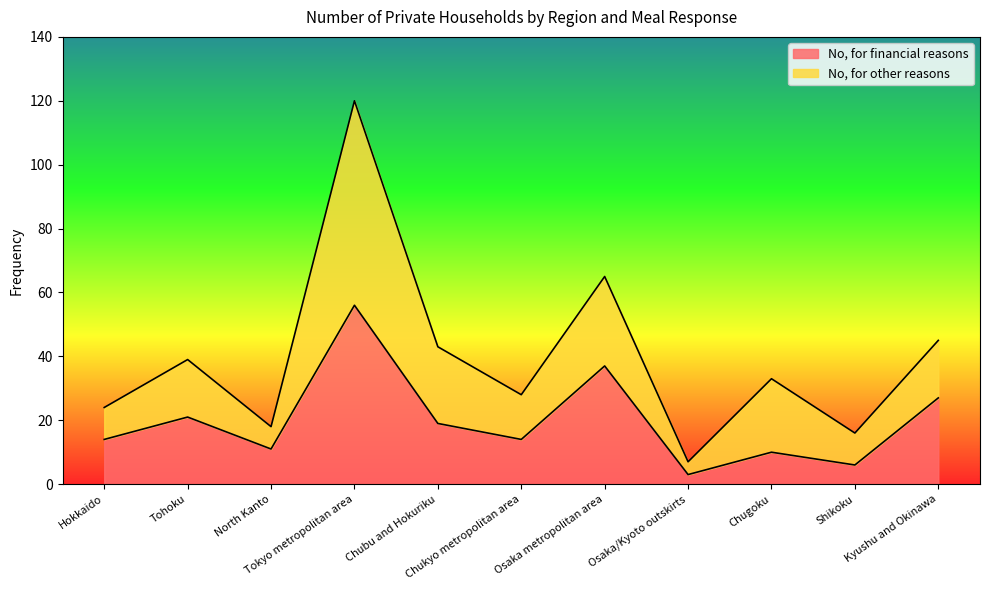

At which label does the data first exceed 14?

Tohoku